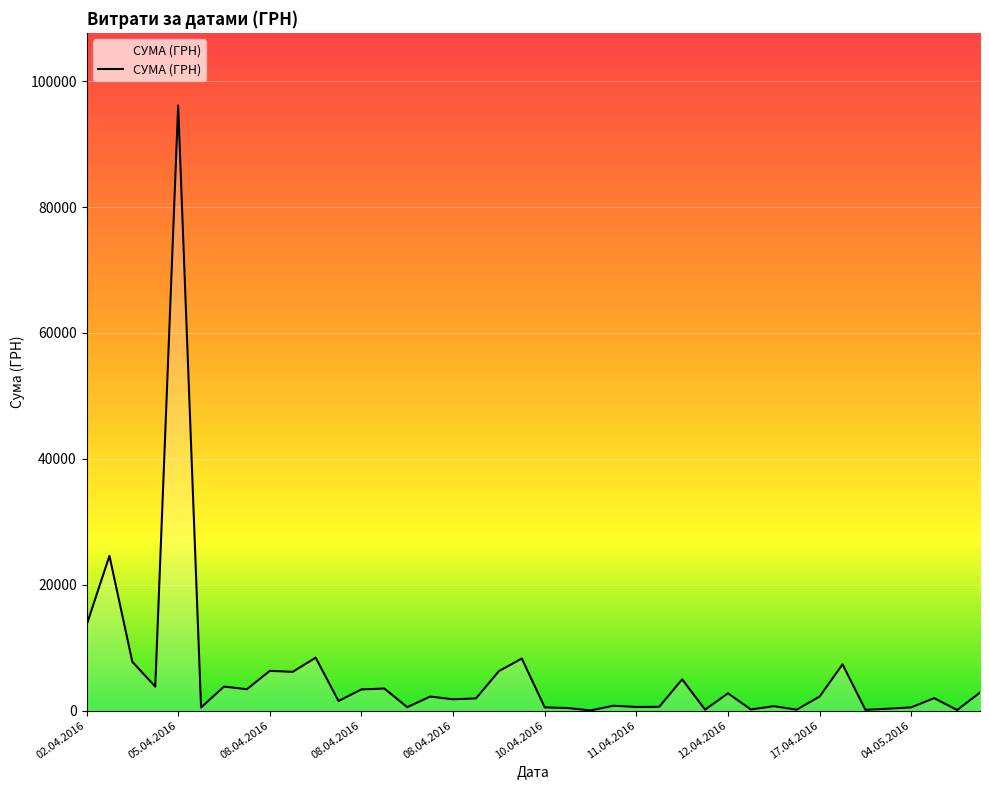

What is the maximum value shown in the chart?

96136.6